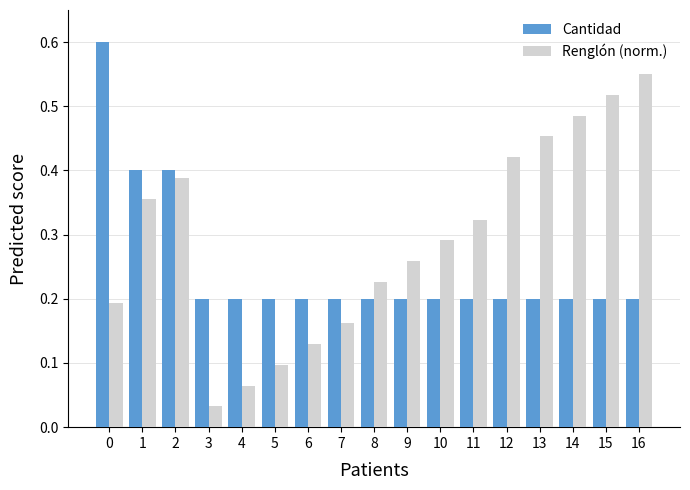

Is the value of Cantidad at 3 greater than the value of Renglón (norm.) at 0?

Yes